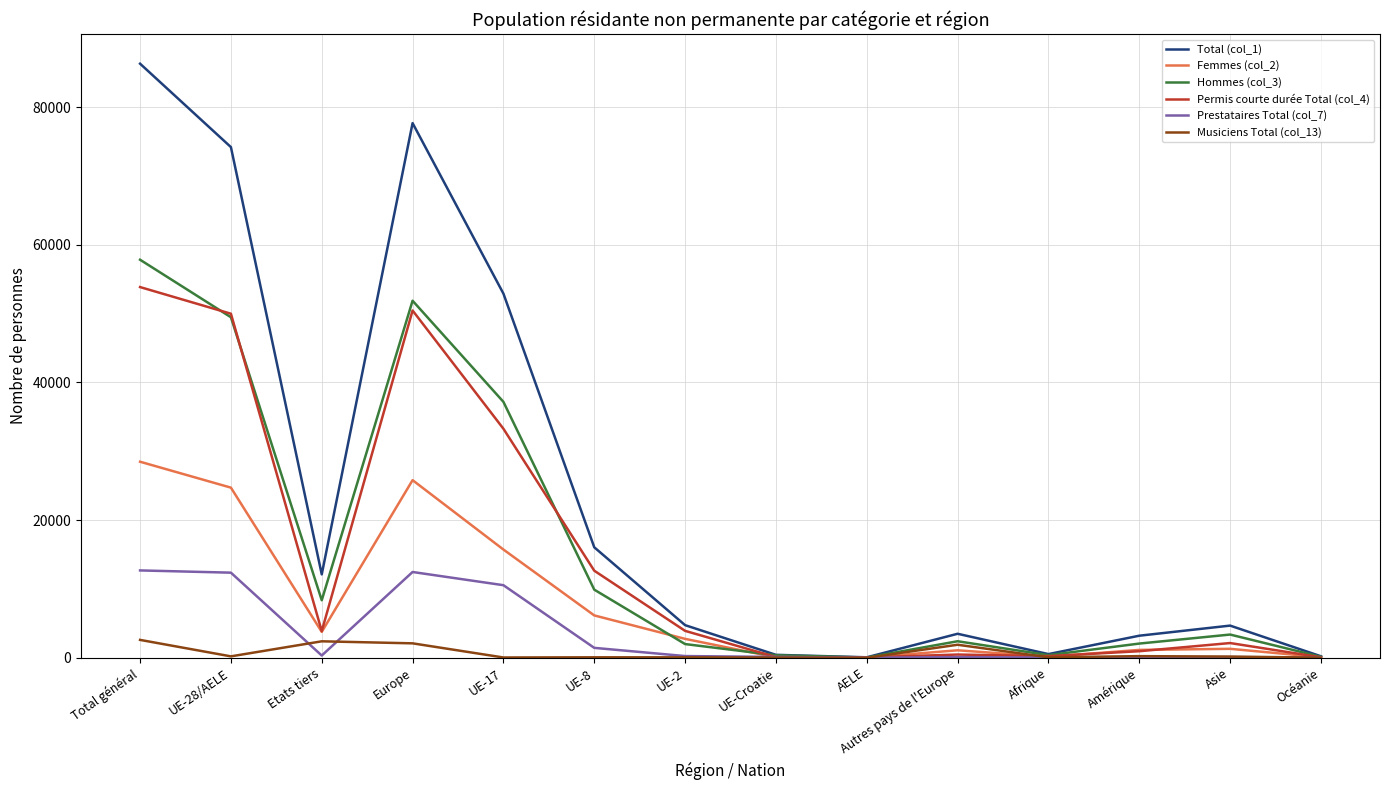

What is the average value of the Total (col_1) series?

24041